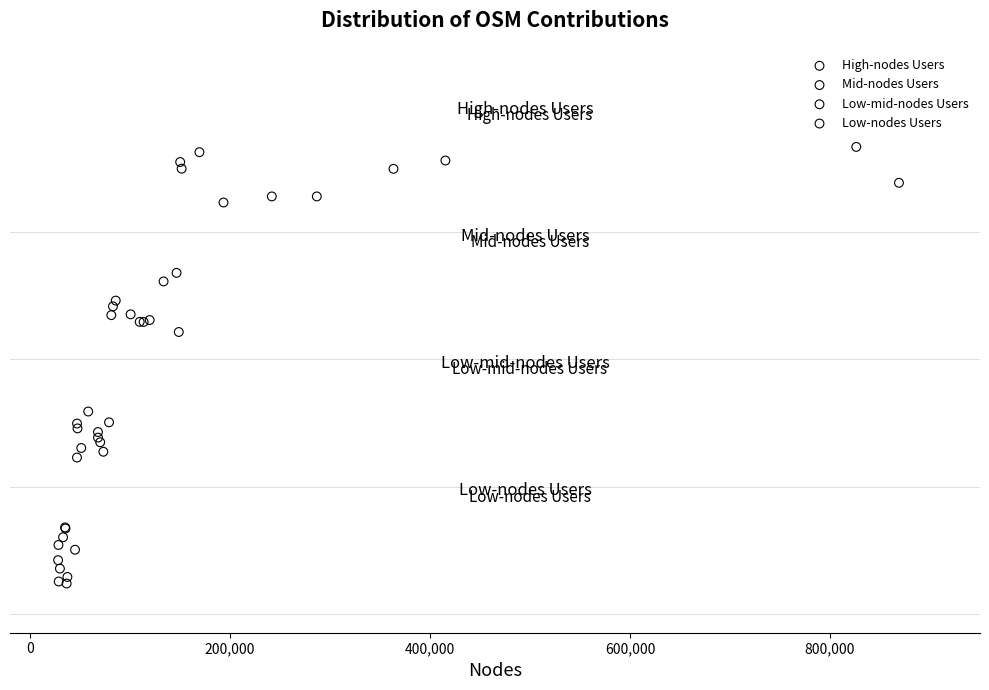

What are all the series names shown in the legend?

High-nodes Users, Mid-nodes Users, Low-mid-nodes Users, Low-nodes Users